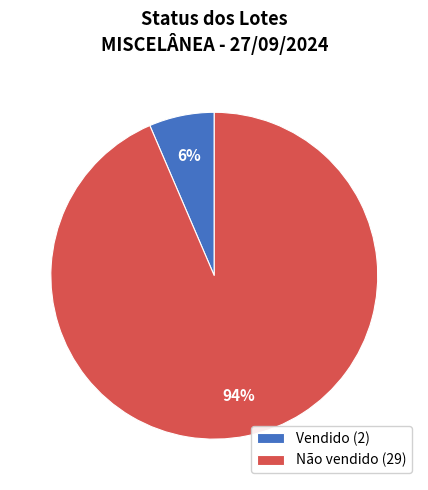

Is Vendido the majority of the pie?

No